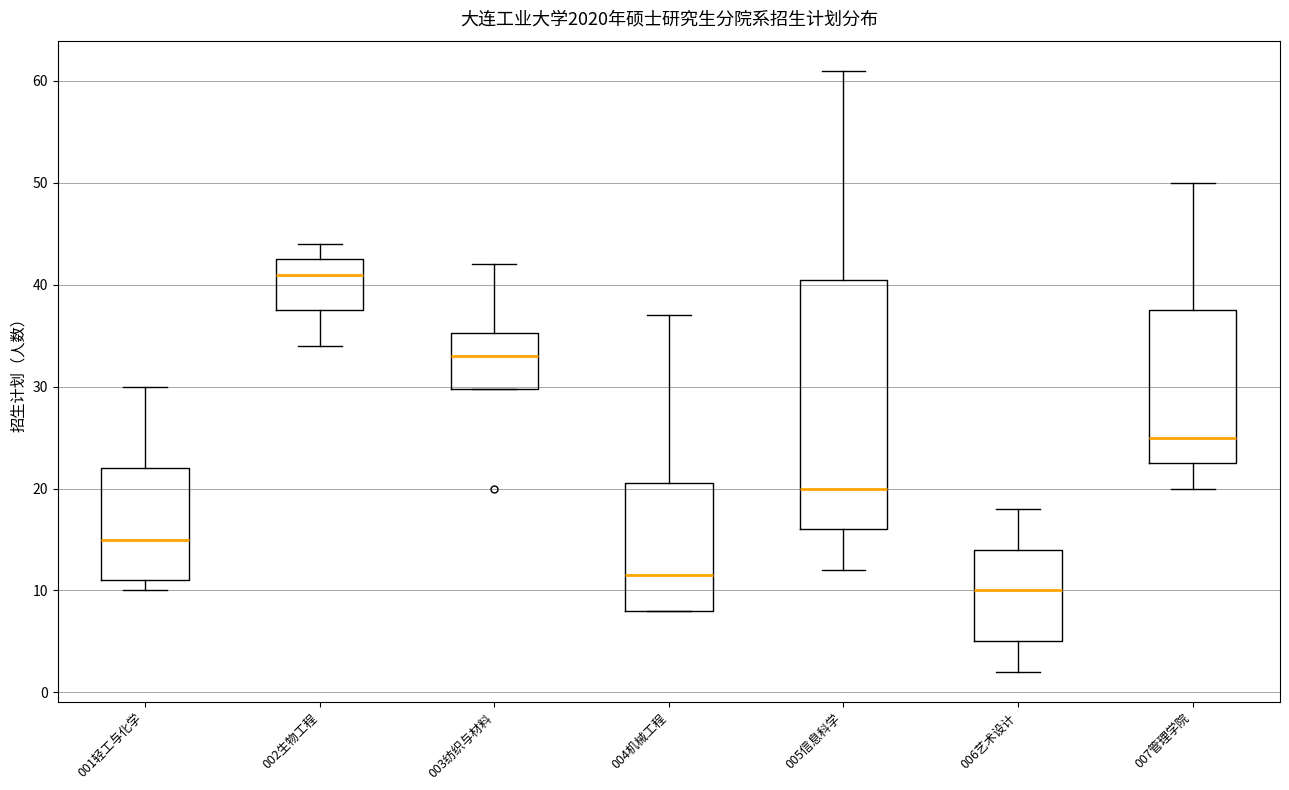

Which box is the tallest, from its lower edge to its upper edge?

005信息科学